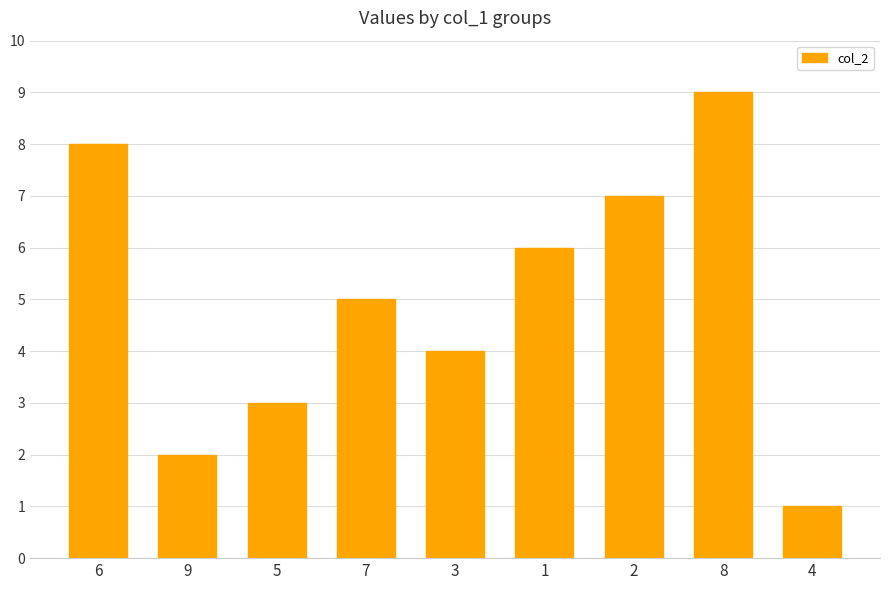

Reading right to left, what are all the values shown in this chart?

4=1	8=9	2=7	1=6	3=4	7=5	5=3	9=2	6=8